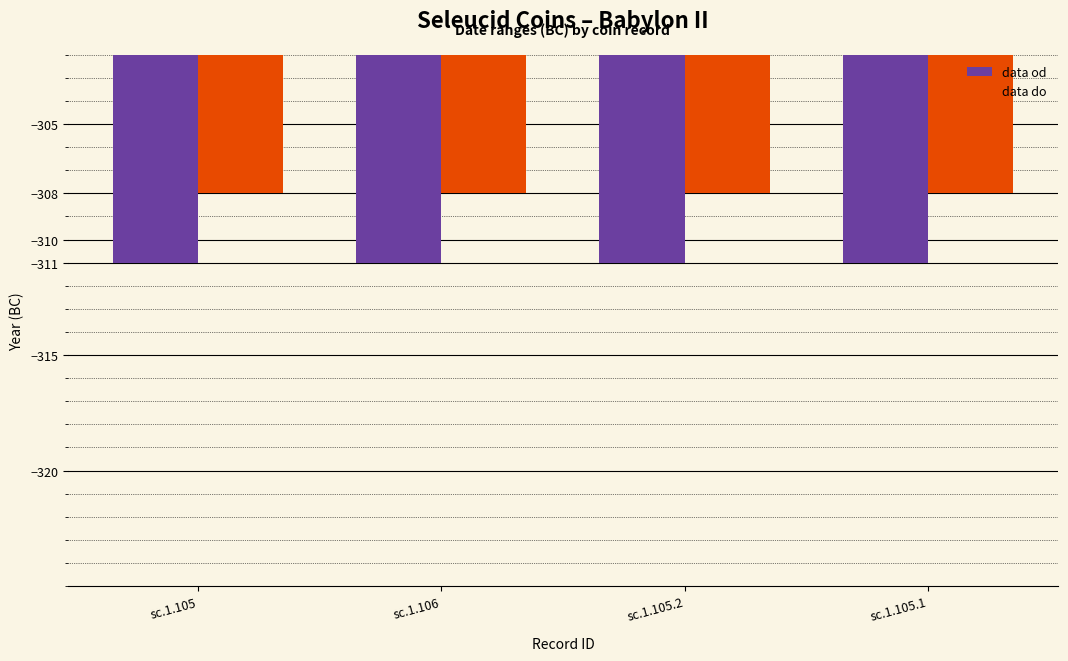

Is it true that data do equals -151 at sc.1.105.1?

False